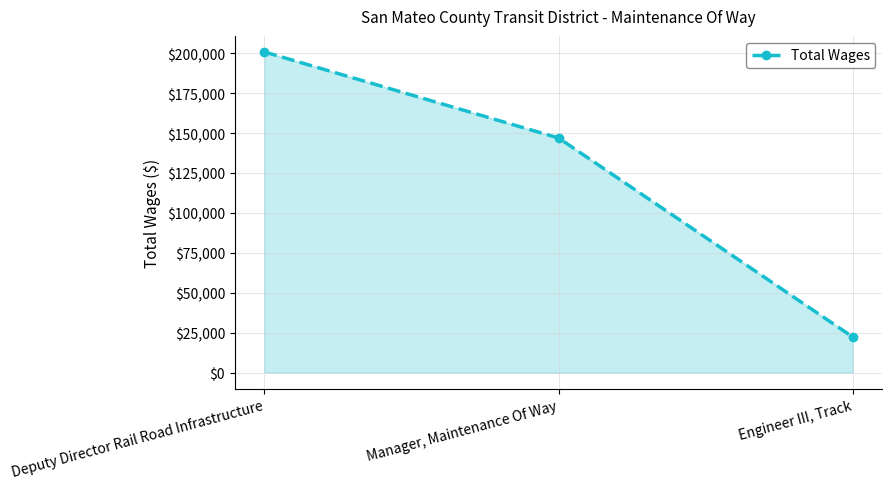

True or false: the data shows 200796 at Deputy Director Rail Road Infrastructure.

True